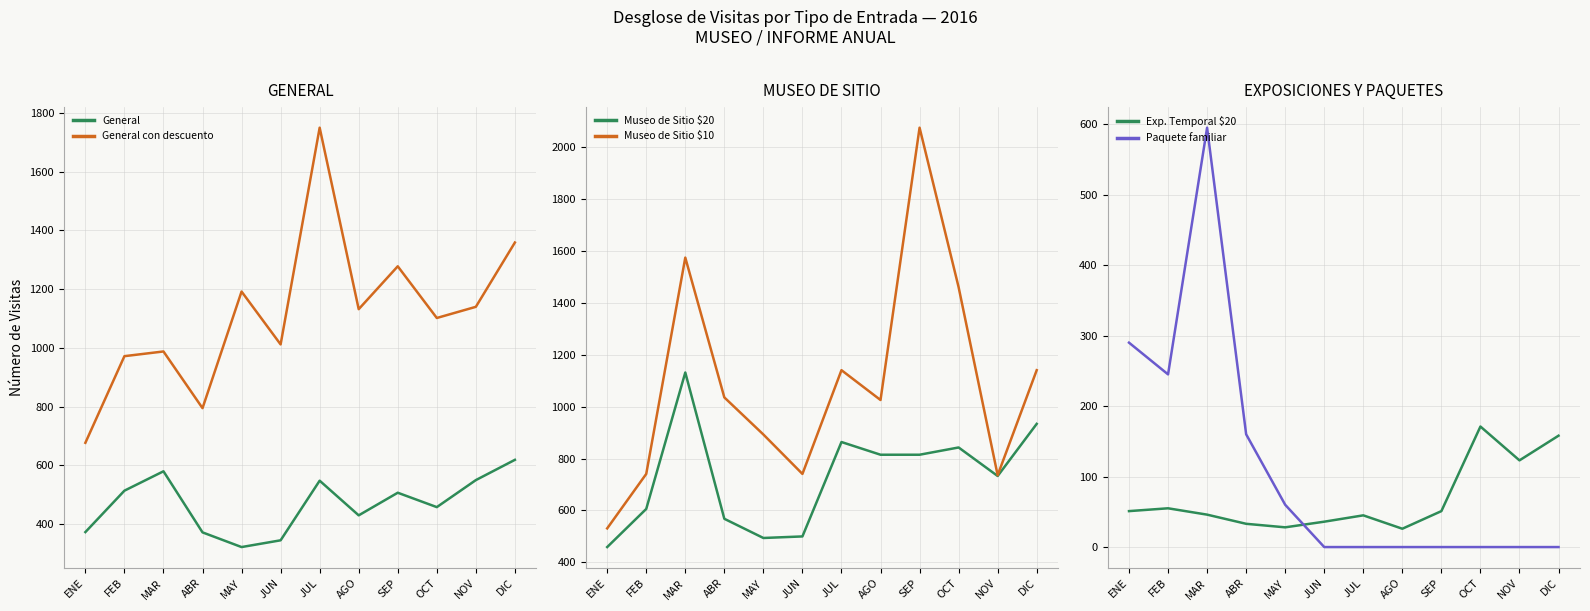

What is the approximate value of Museo de Sitio $10 at ABR?

1036